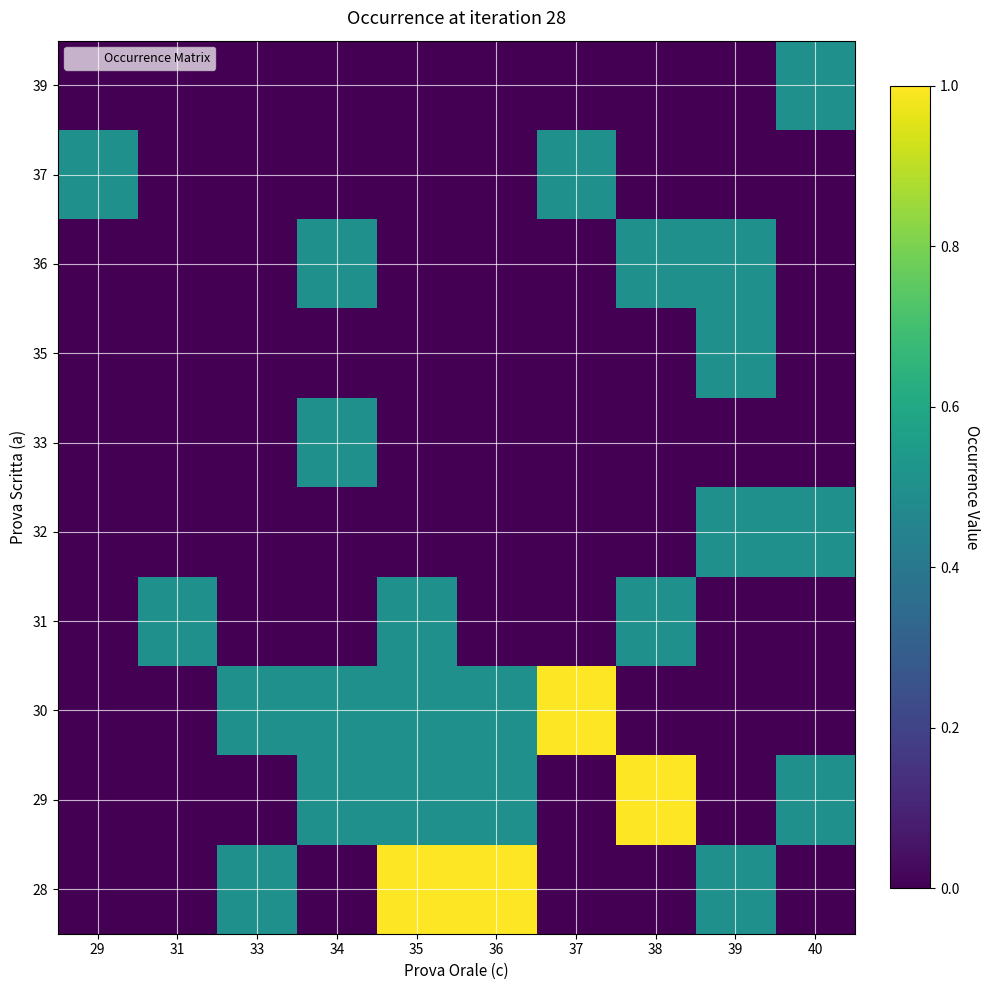

At how many categories does at least one series exceed 0?

10